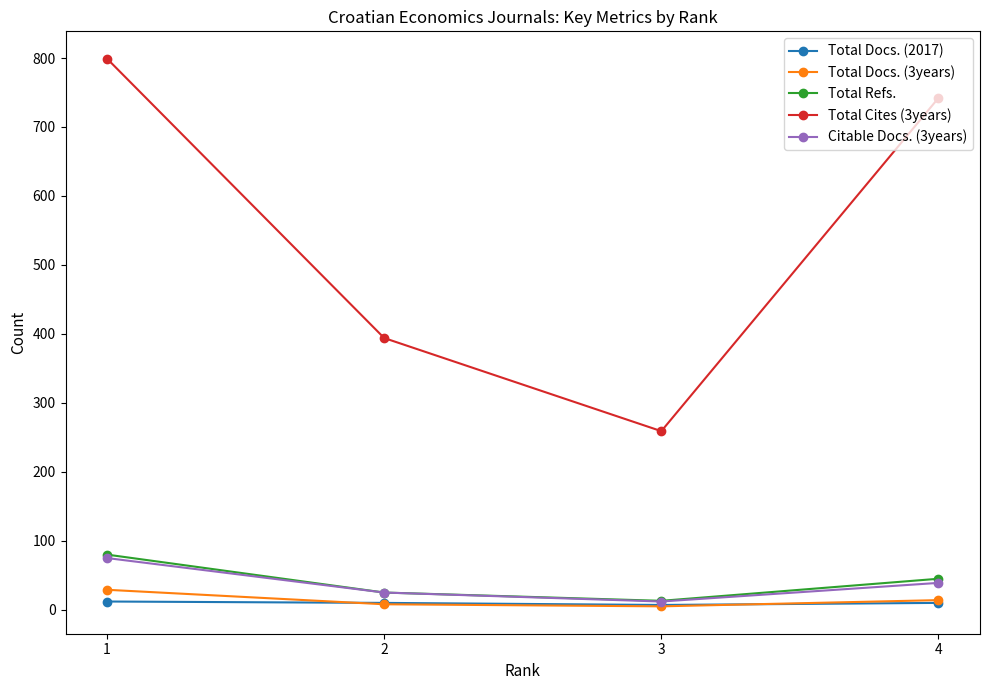

What is the smallest value displayed?

5